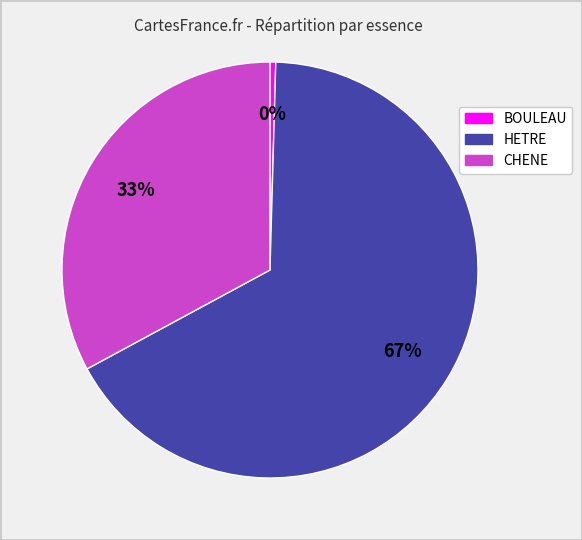

True or false: CHENE accounts for 45% of the total.

False